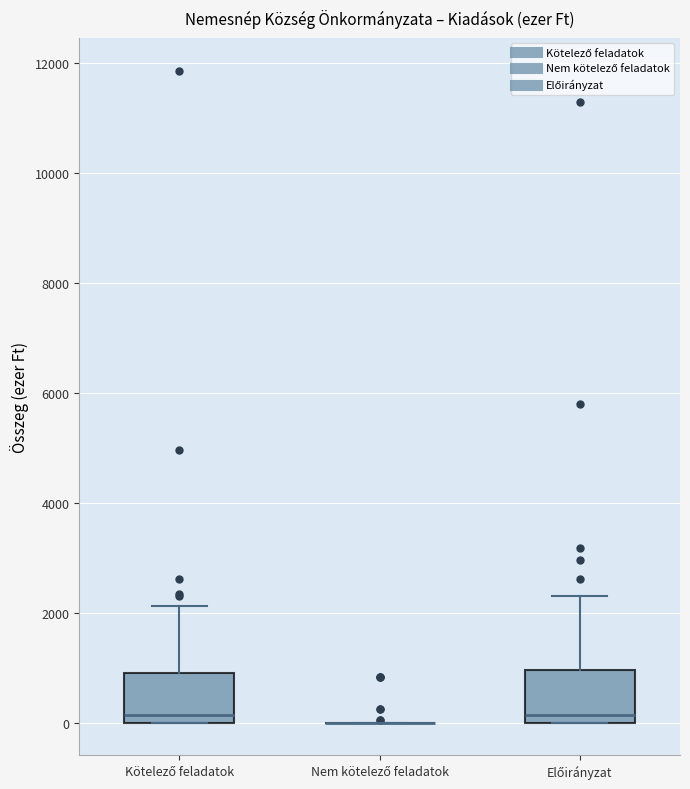

Where does the median line of the box for Előirányzat sit on the y-axis? The values are not printed on the chart, so give them approximately, as read against the axis.

200